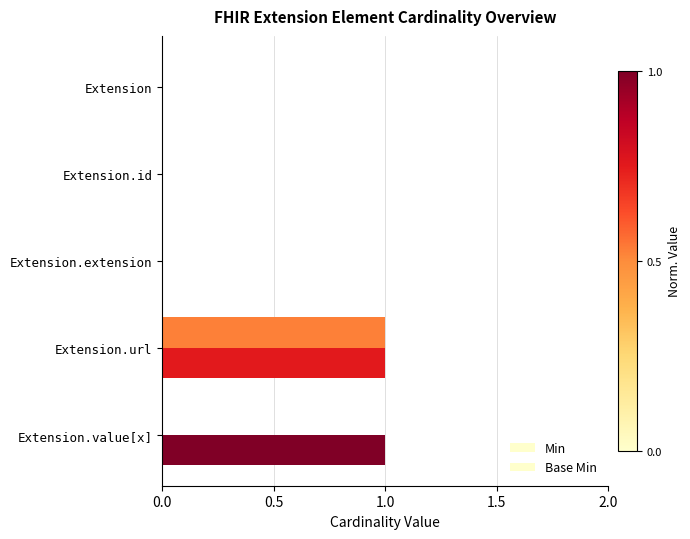

How many Base Min values are between 0 and 1?

5